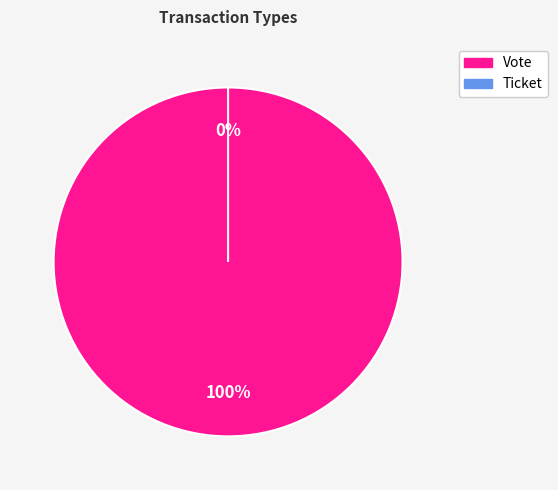

To the nearest percent, what portion does Vote represent?

100%